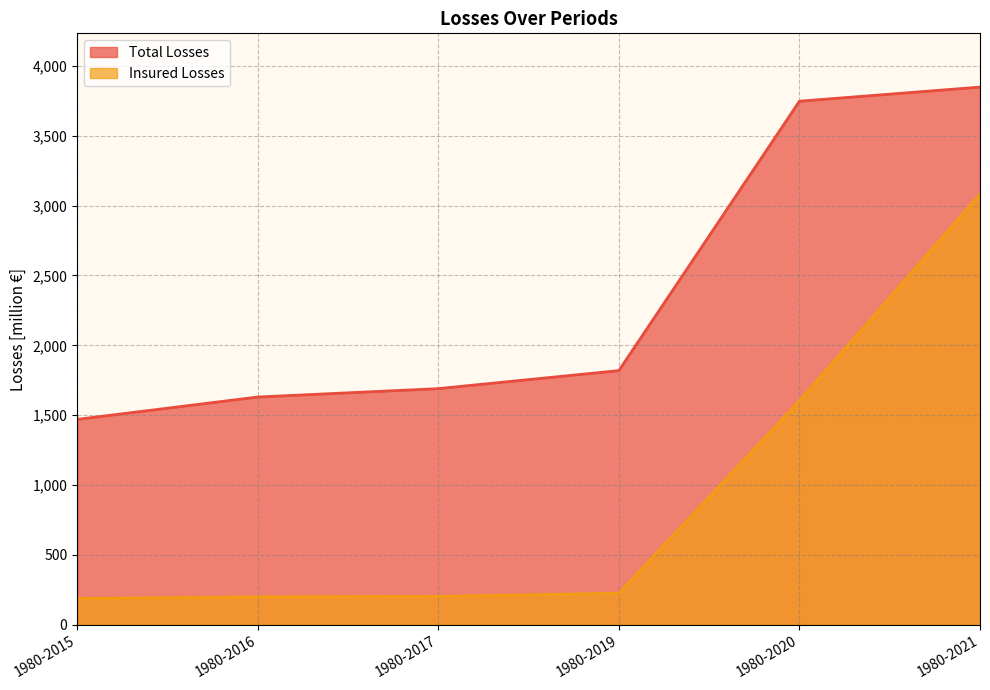

At how many categories does at least one series exceed 3223?

2